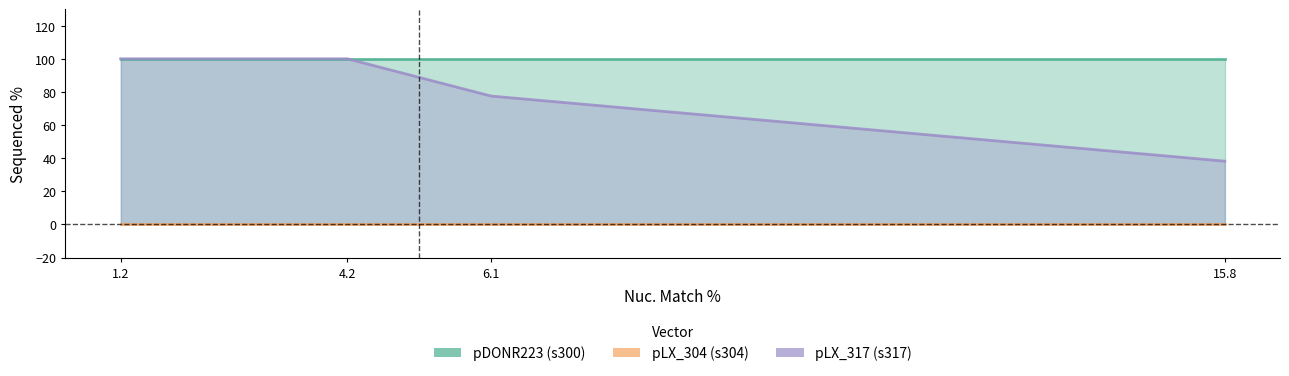

True or false: Nuc. Match % has more than 0 points higher than both neighbors.

False